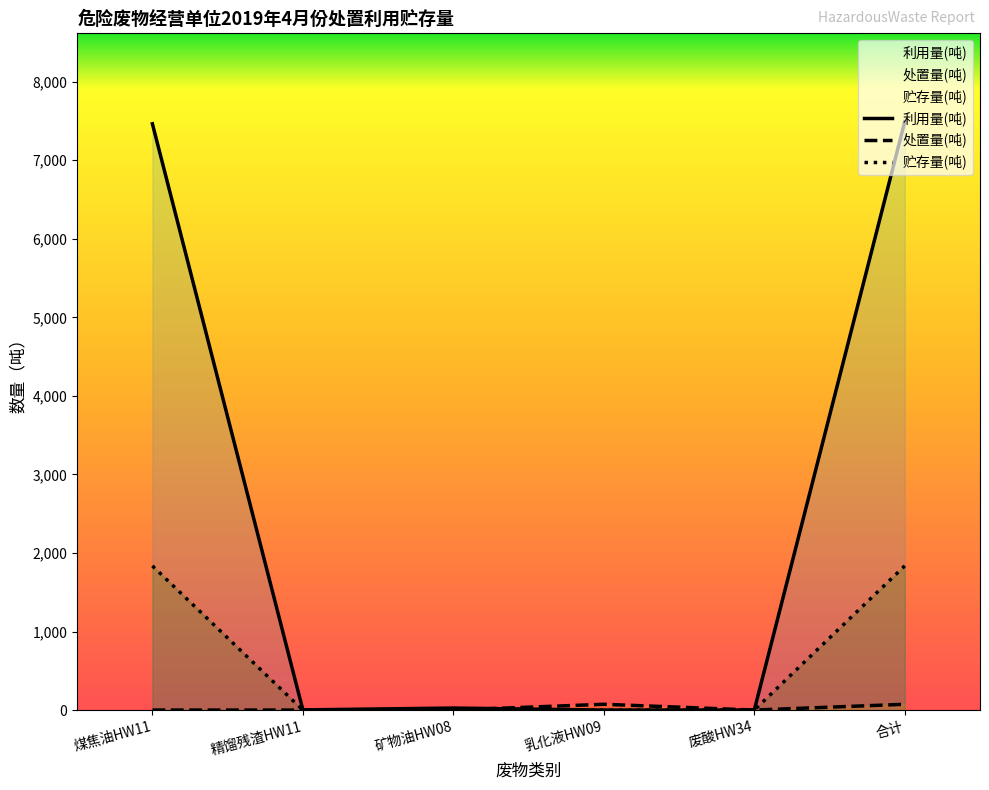

List the series in order of their peak value, highest first.

利用量(吨), 贮存量(吨), 处置量(吨)